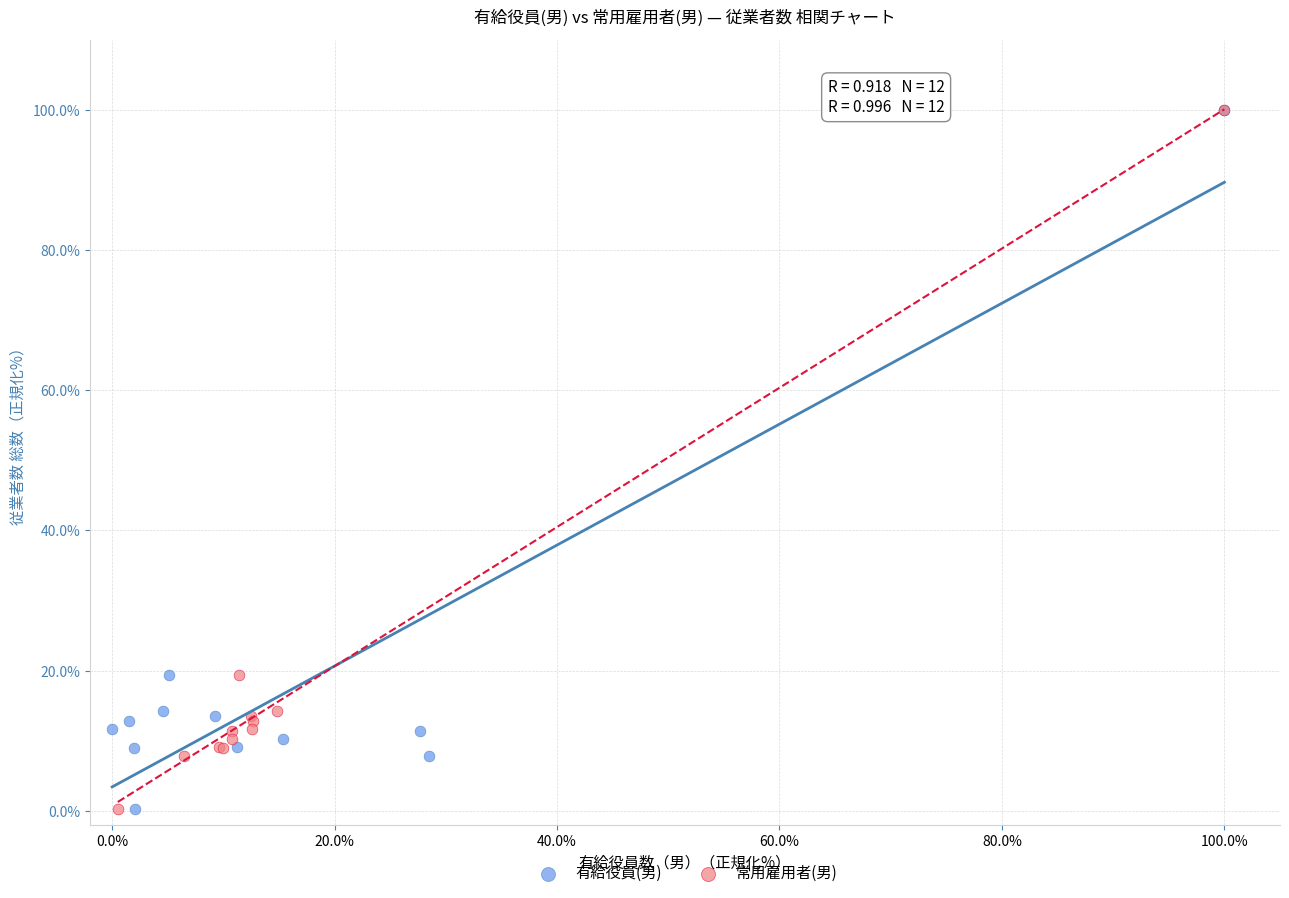

What are all the series names shown in the legend?

有給役員(男), 常用雇用者(男)